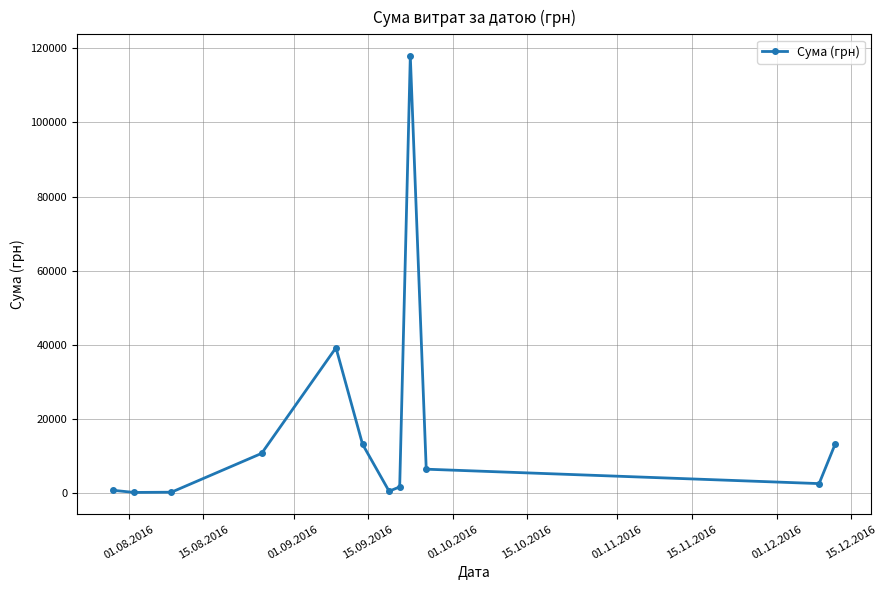

What is the value of the 5th point from the left?

39150.8